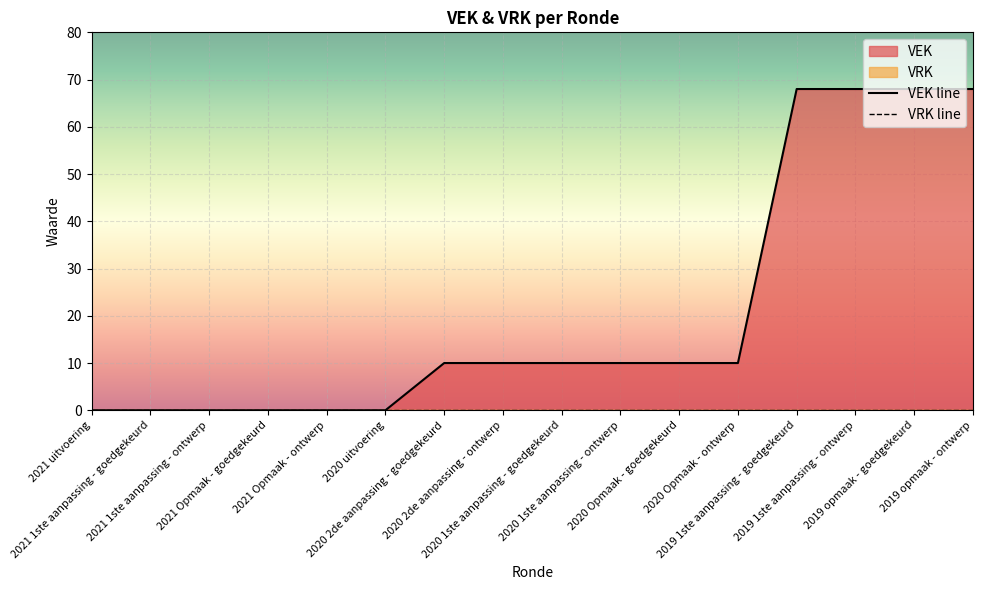

Which series has the widest spread of values?

VEK line